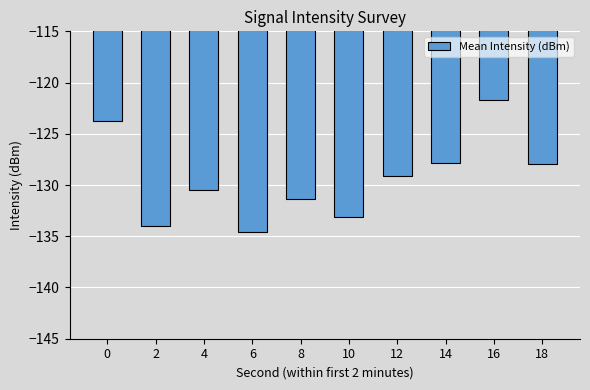

What is the sum of all values?

-1293.8